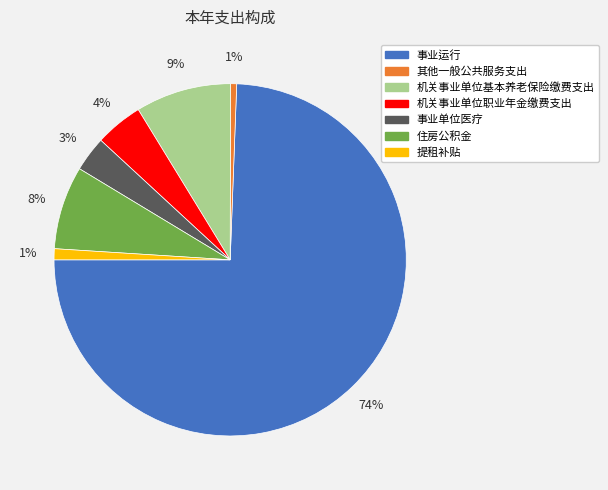

Combined, do 事业运行 and 其他一般公共服务支出 account for over 50%?

Yes